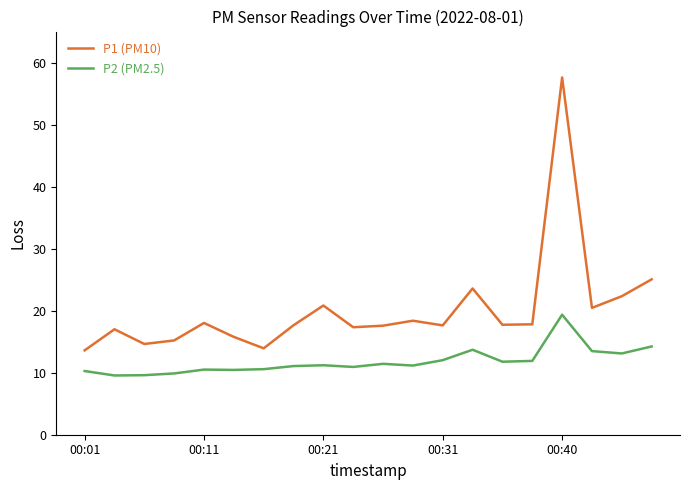

True or false: P2 (PM2.5) has more than 1 points higher than both neighbors.

True